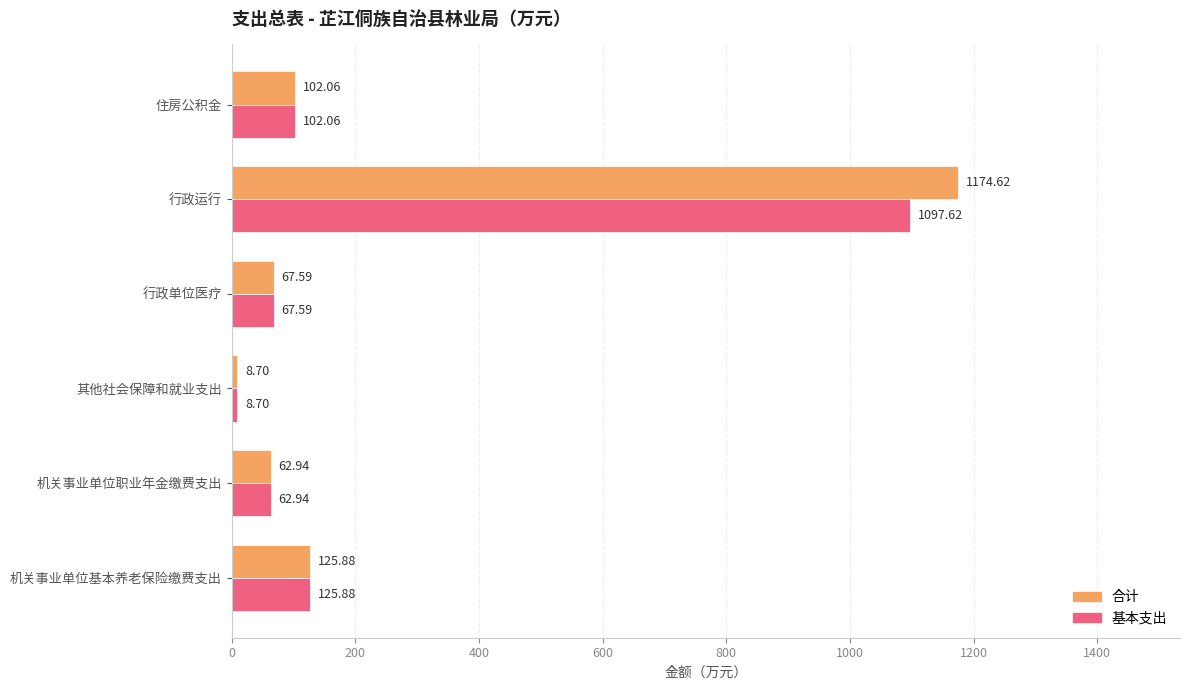

Which series has the widest spread of values?

合计